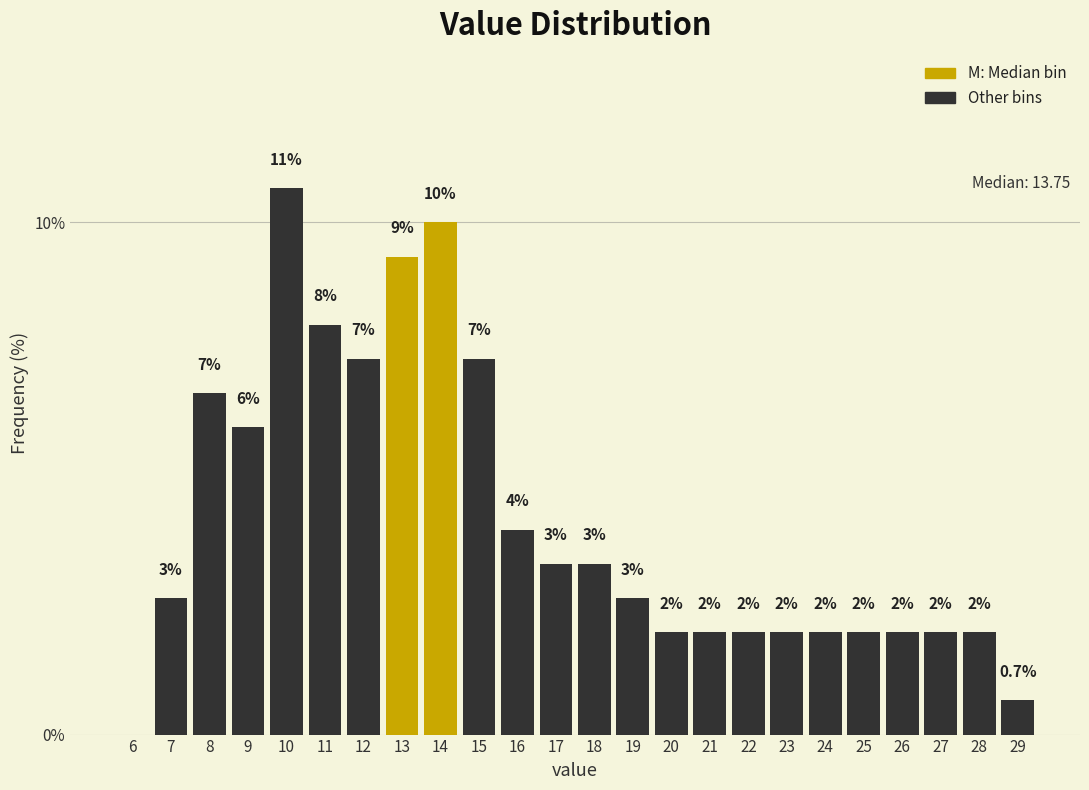

At which label does the data first exceed 2?

7